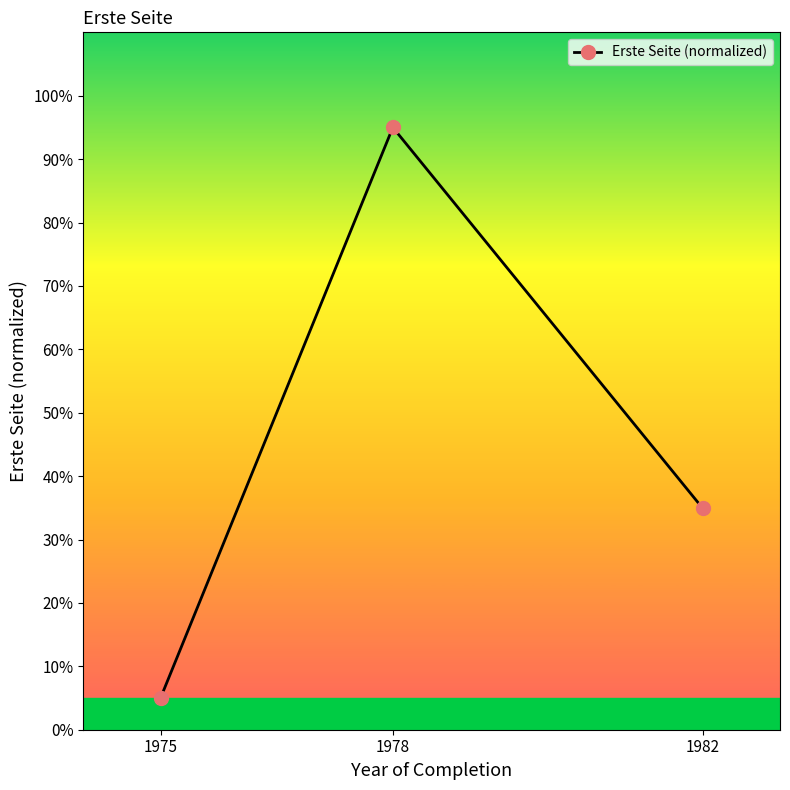

How many data points are less than 34?

1